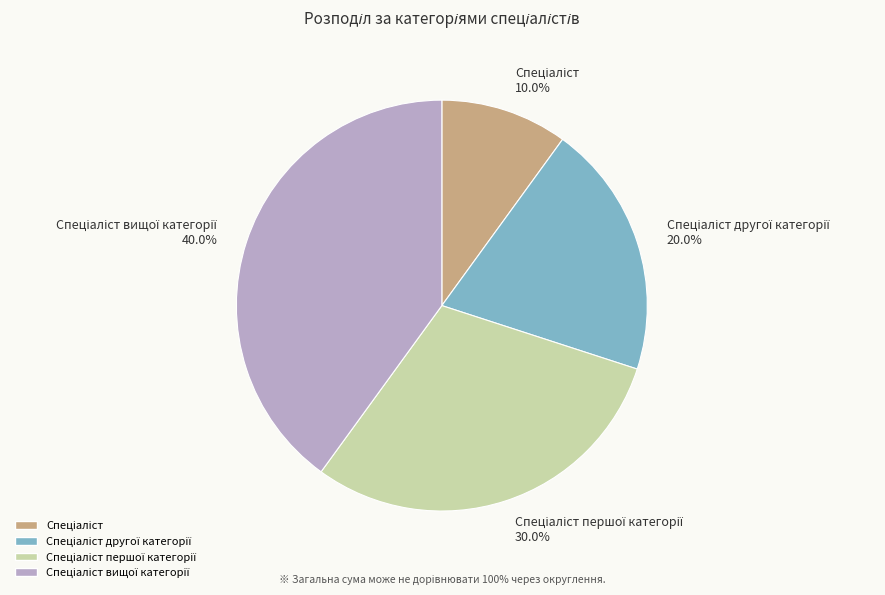

Does any single category account for the majority?

No